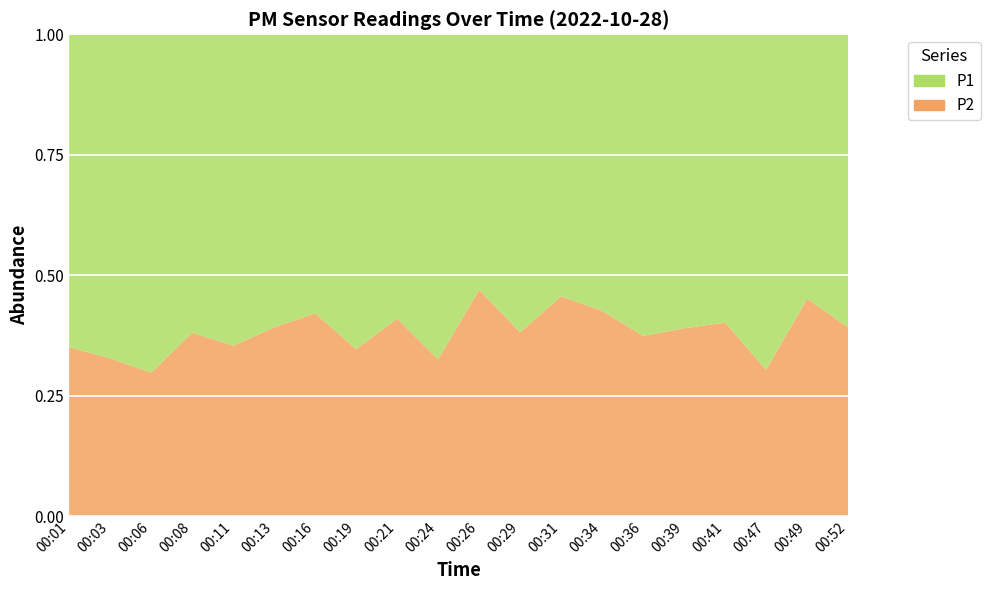

Reading right to left, what are all the values shown in this chart?

P1: 00:52=8.5	00:49=5.6	00:47=12.4	00:41=8.5	00:39=7.2	00:36=7.4	00:34=6.8	00:31=6.0	00:29=8.3	00:26=7.0	00:24=12.9	00:21=7.2	00:19=10.0	00:16=7.5	00:13=8.0	00:11=9.3	00:08=9.0	00:06=11.8	00:03=10.8	00:01=10.1
P2: 00:52=5.5	00:49=4.6	00:47=5.4	00:41=5.7	00:39=4.6	00:36=4.4	00:34=5.1	00:31=5.0	00:29=5.1	00:26=6.2	00:24=6.2	00:21=5.0	00:19=5.3	00:16=5.5	00:13=5.2	00:11=5.1	00:08=5.5	00:06=5.0	00:03=5.3	00:01=5.5